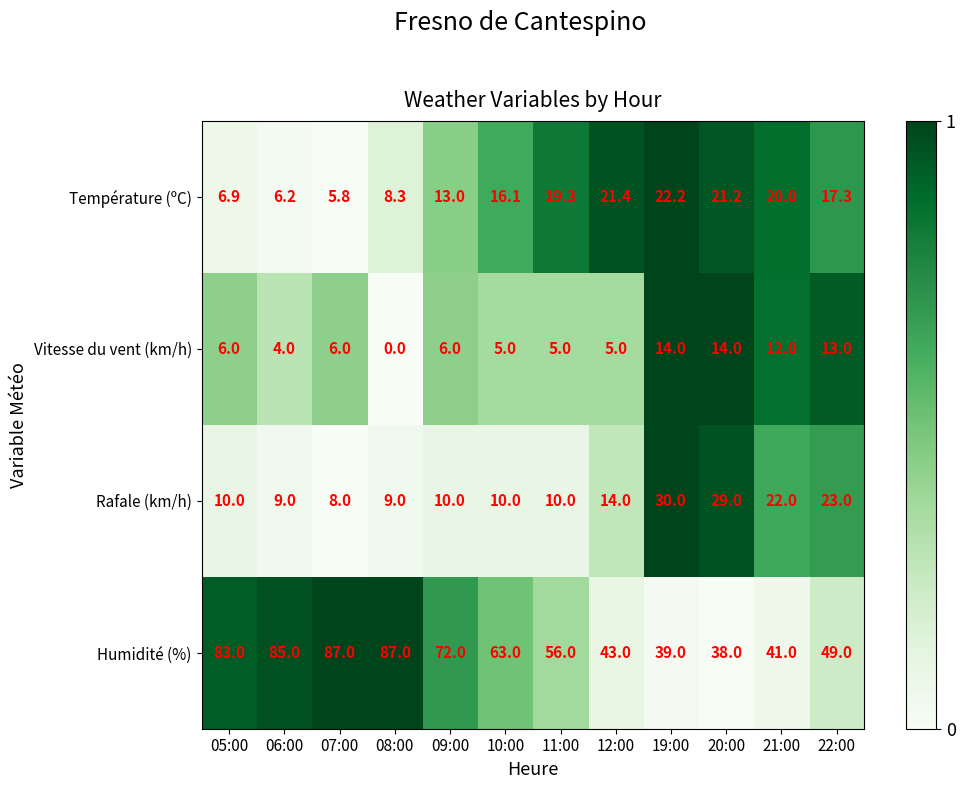

At which label is Température (ºC) closest to 14?

09:00